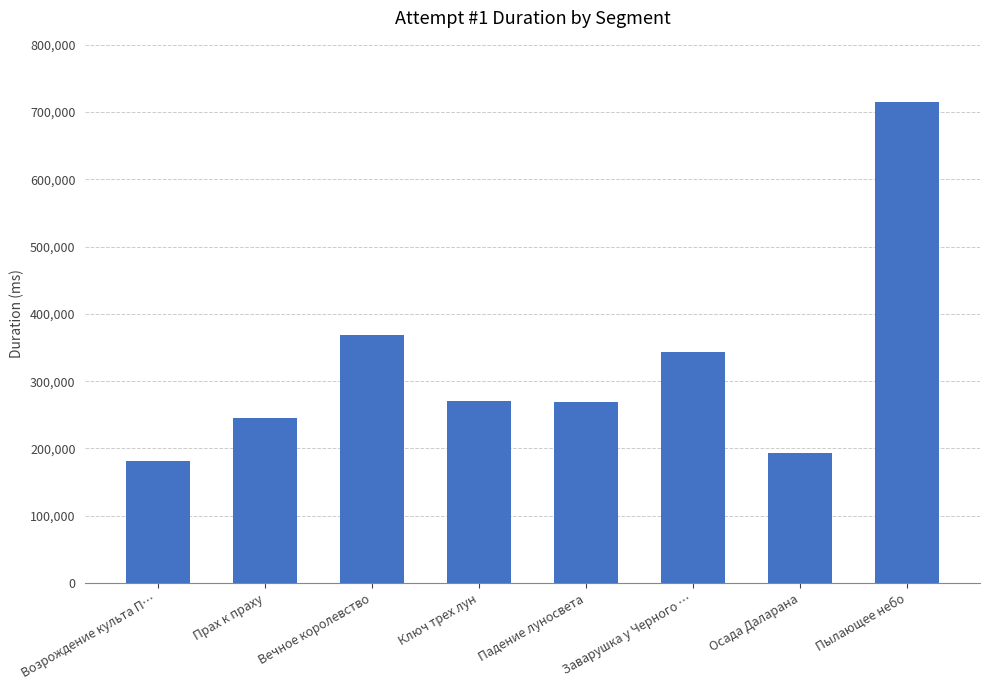

What is the ratio of the value at Возрождение культа П… to the value at Заварушка у Черного …?

0.5